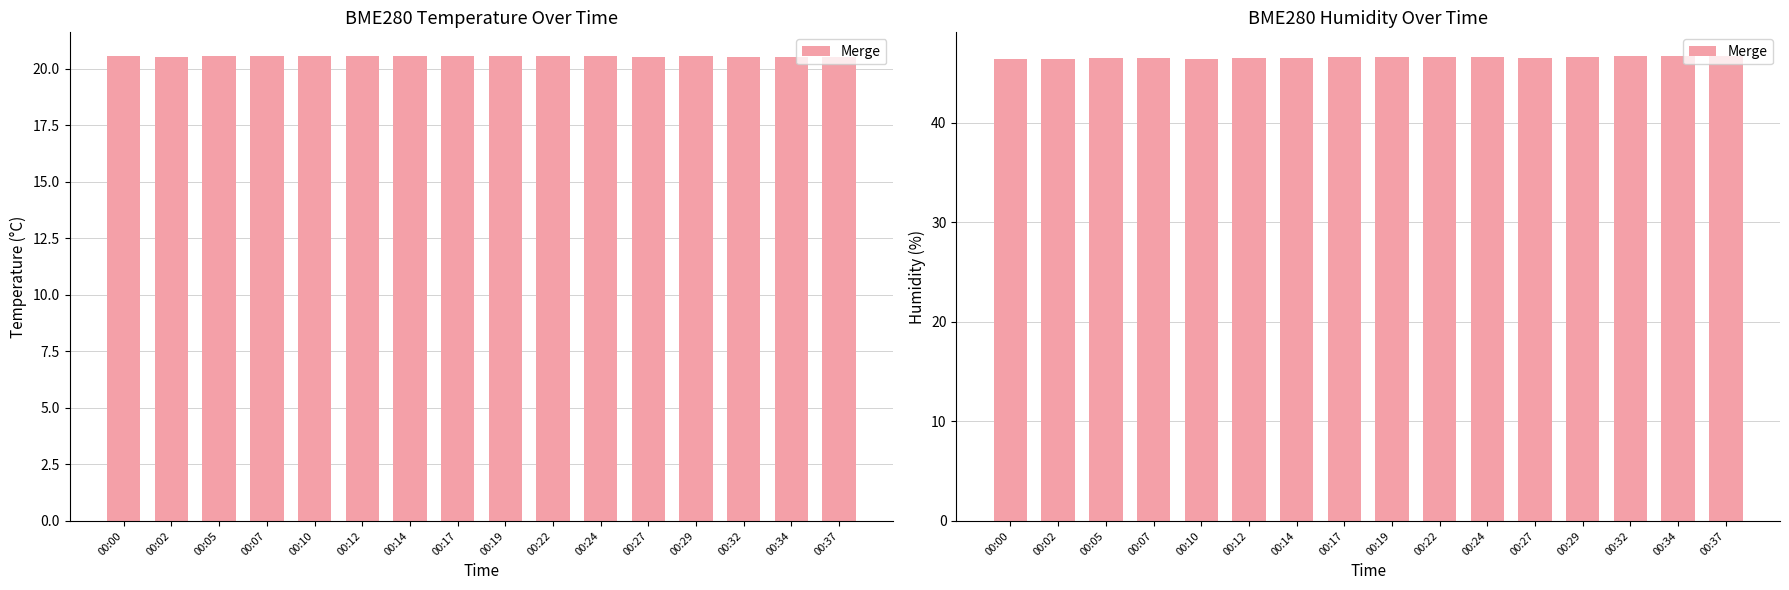

At which category does the chart reach its minimum across all series?

00:00